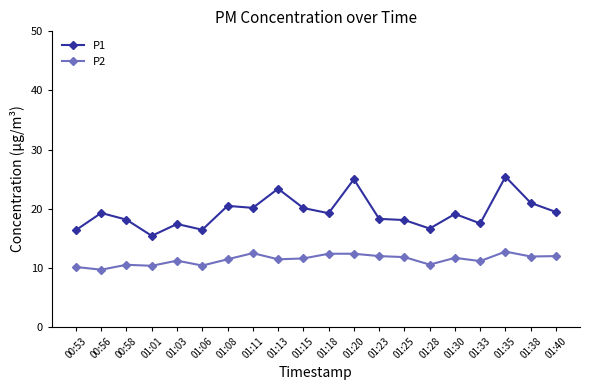

Which series has the widest spread of values?

P1